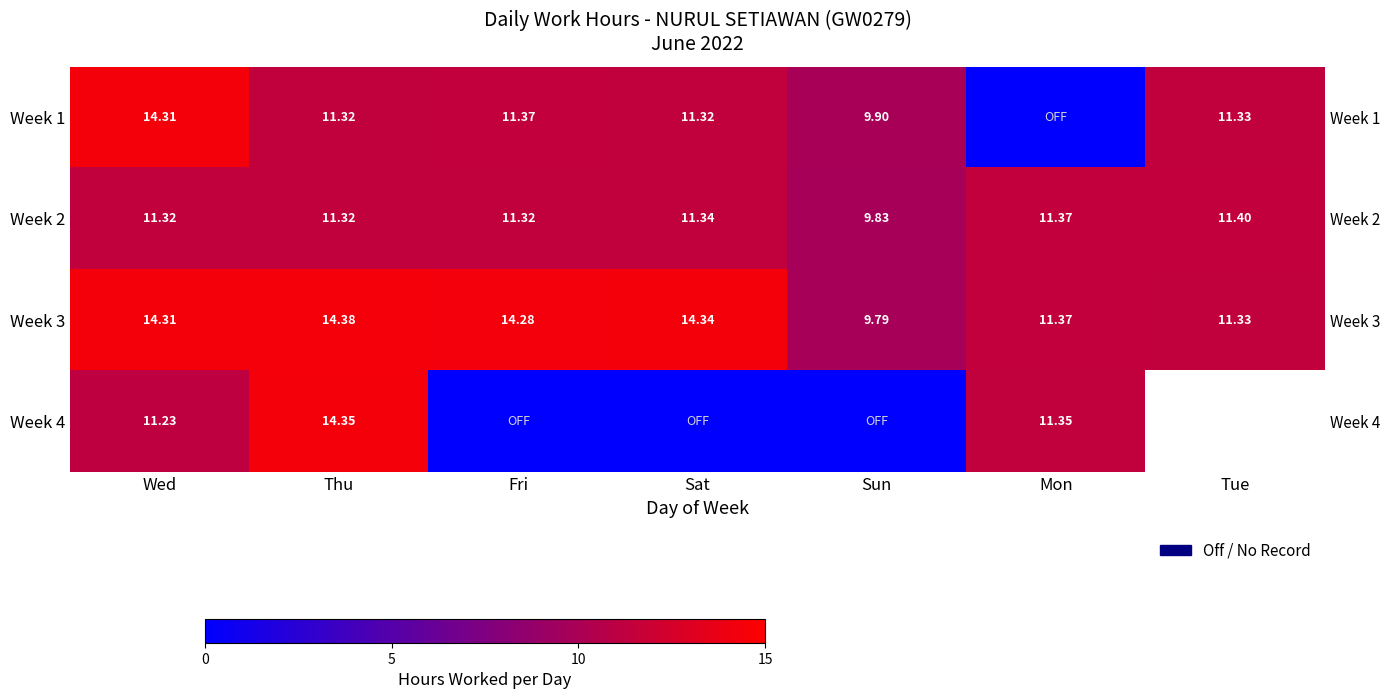

At which category is the sum across all series the highest?

Thu